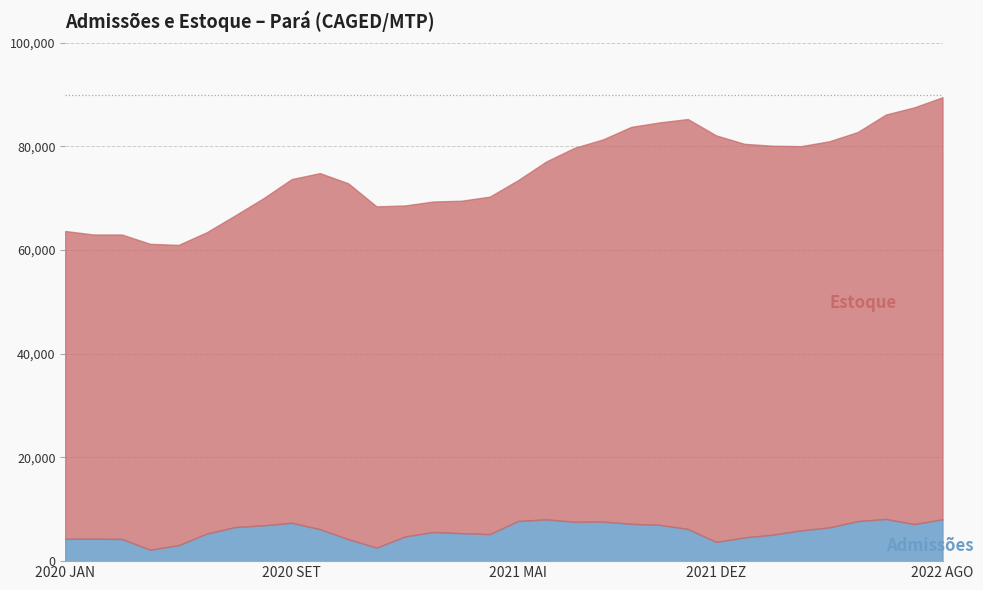

Where does the Admissões series first go above 6167?

JUL